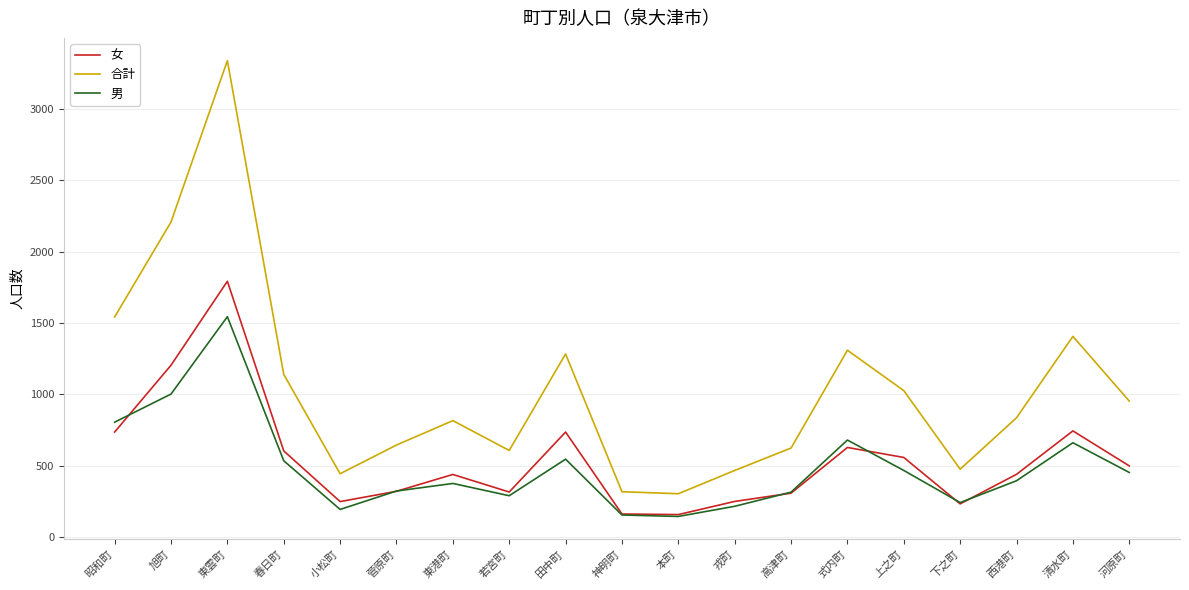

What is the approximate value of 女 at 下之町, to the nearest 50?

250